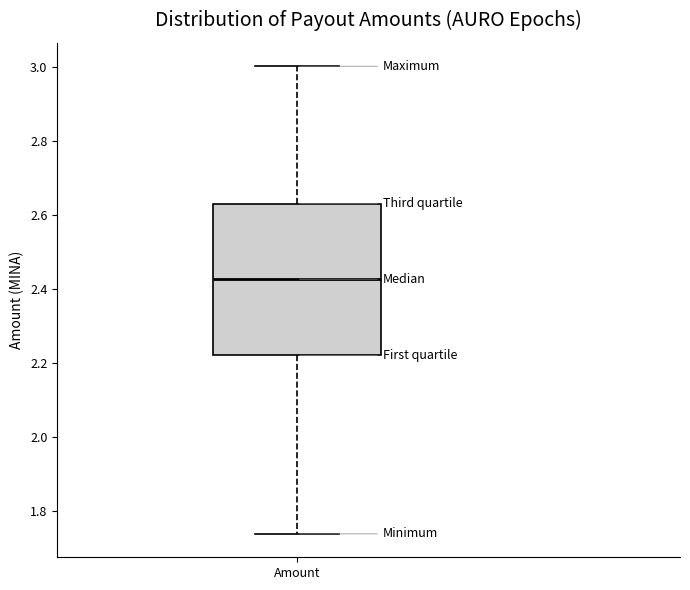

Transcribe this box plot: give where the median line is, the range the box spans, and where the two whiskers end, as read against the y-axis. The values are not printed on the chart, so give them approximately, as read against the axis.

median 2.42, box 2.22 to 2.62, whiskers 1.74 to 3.00